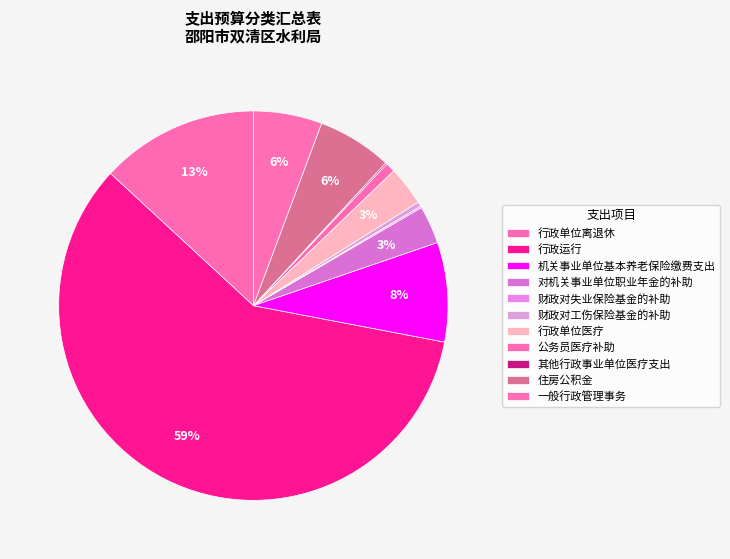

What is the largest slice in the pie chart?

行政运行